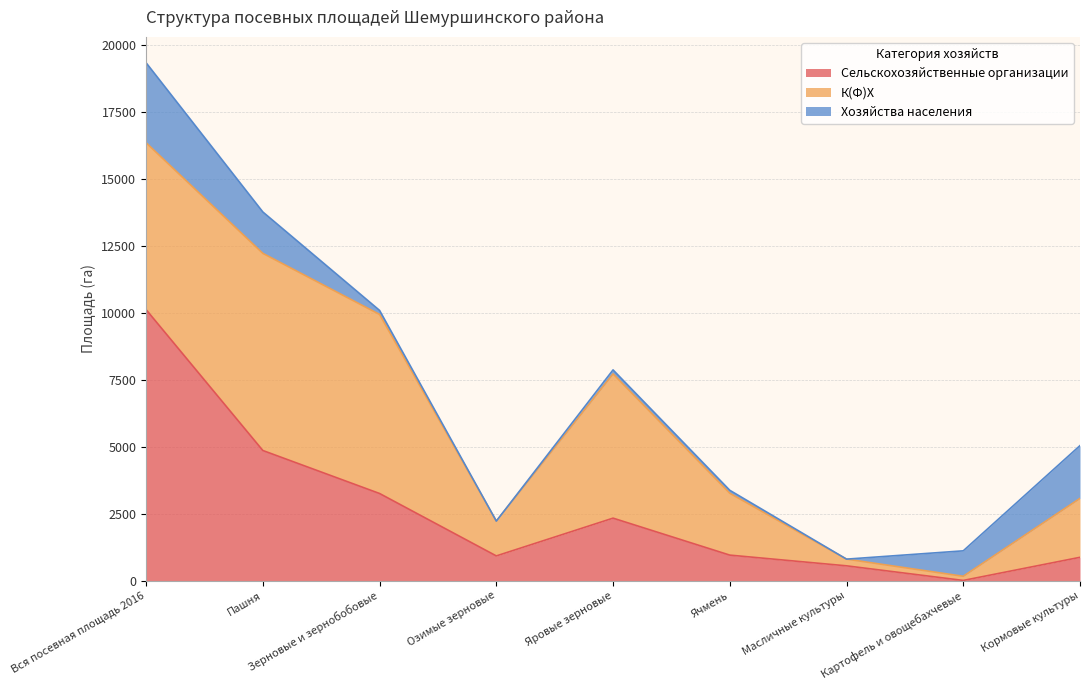

What is the spread (max minus min) of values at Картофель и овощебахчевые?

945